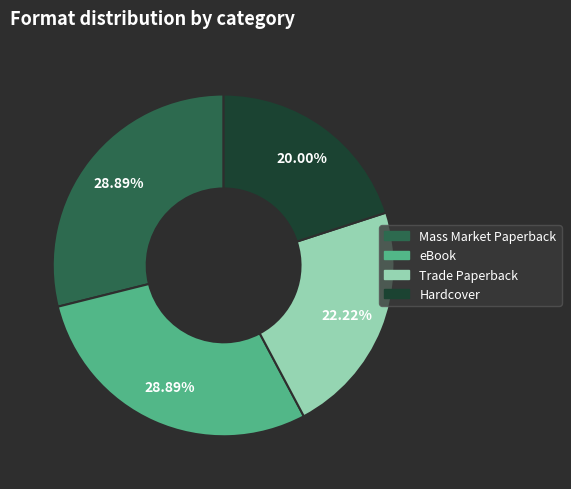

What is the smallest slice in the pie chart?

Hardcover